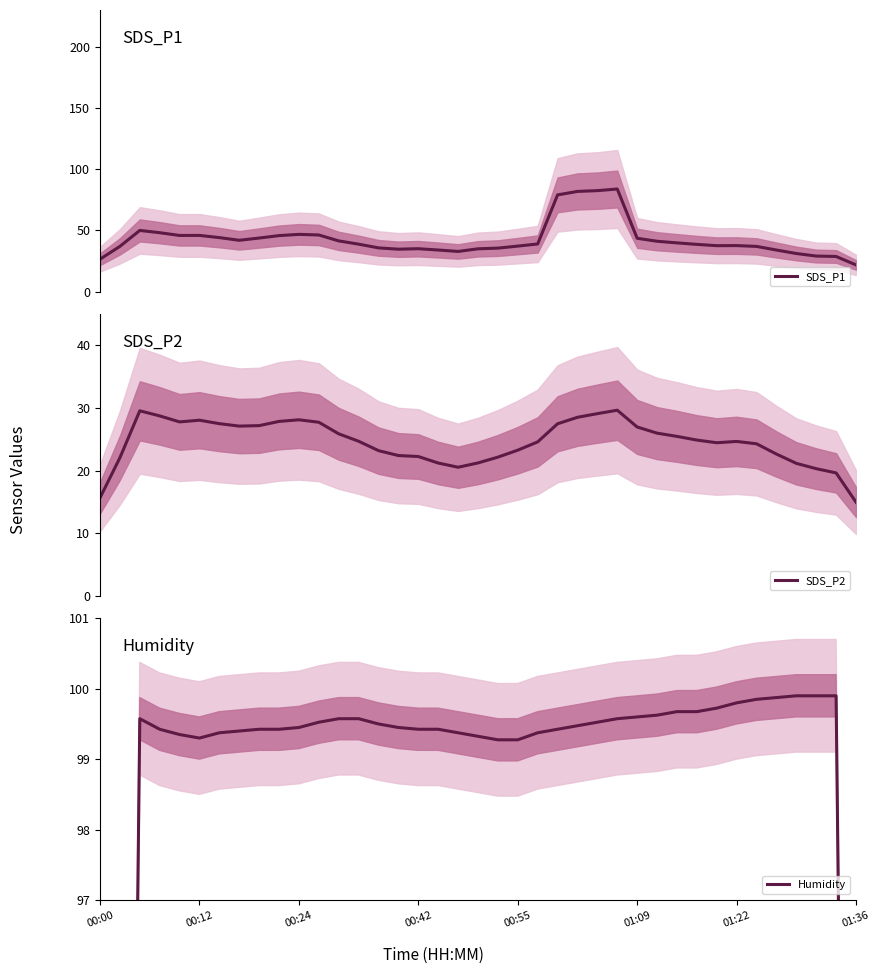

What is the lowest value of the SDS_P1 series?

21.8